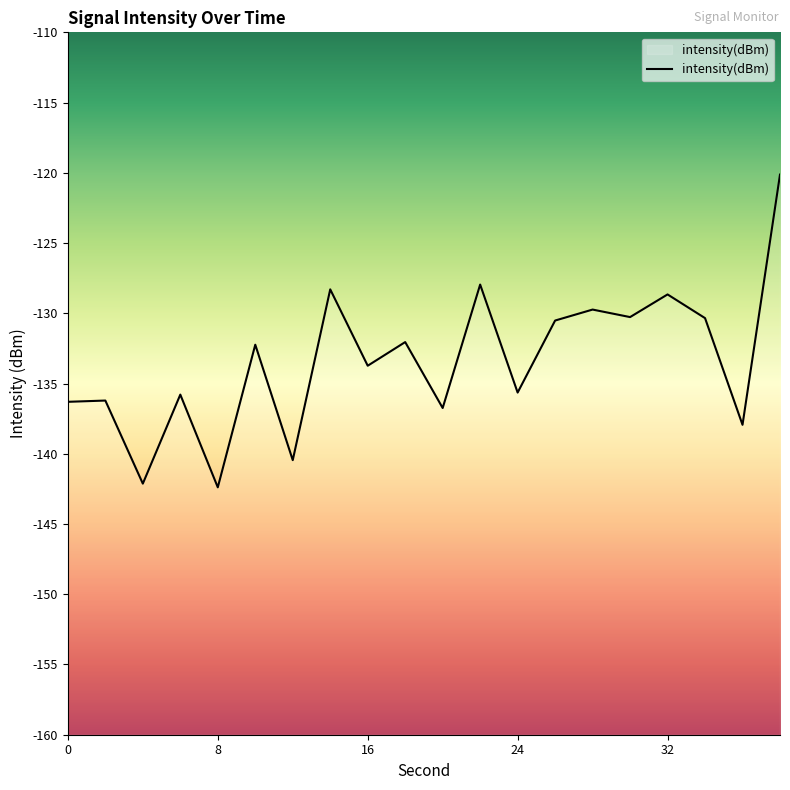

What is the value of the 14th point from the left?

-130.5